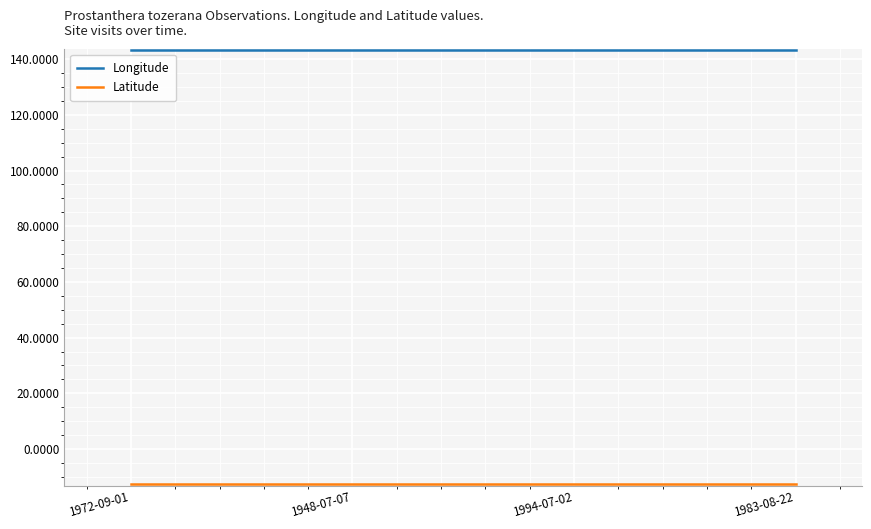

What is the greatest value displayed?

143.2